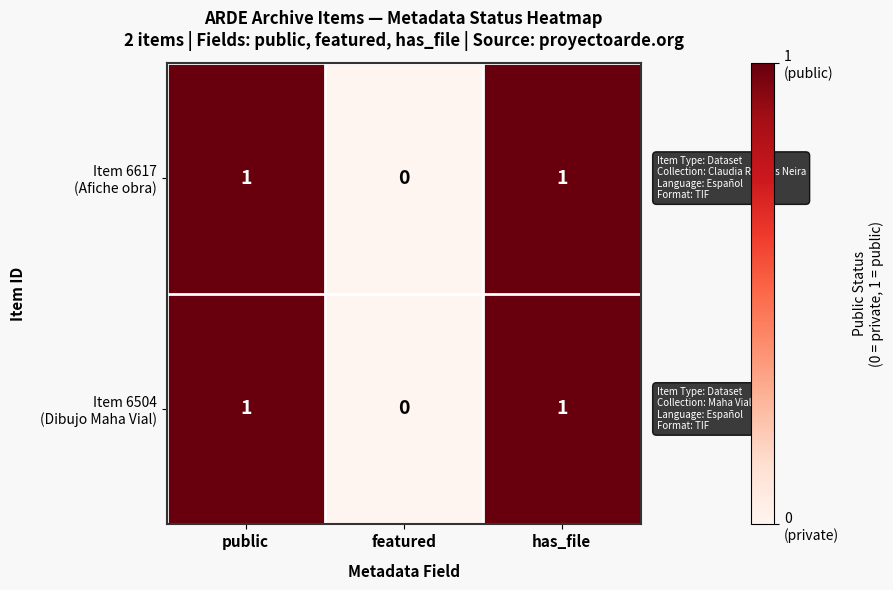

Count the number of data series in this chart.

2